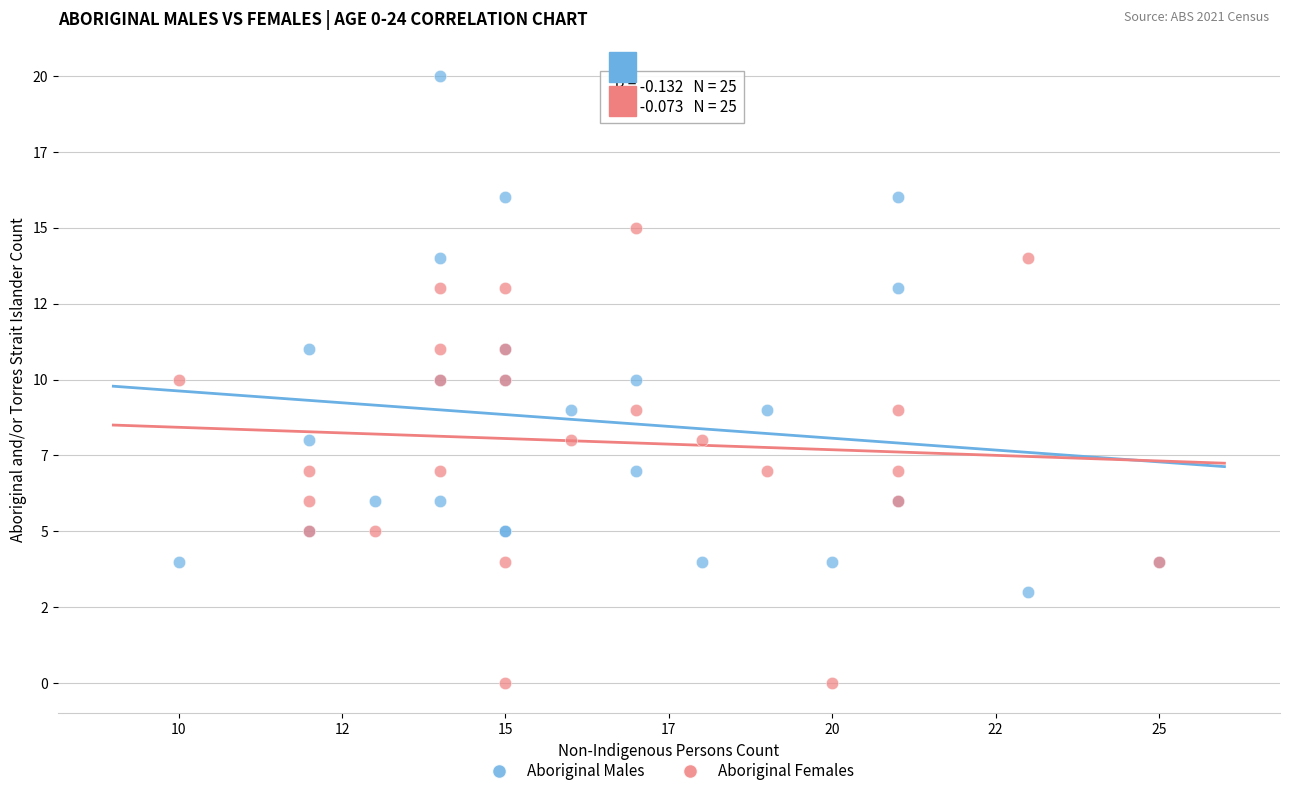

Which series has the widest spread of Y values?

Aboriginal Males